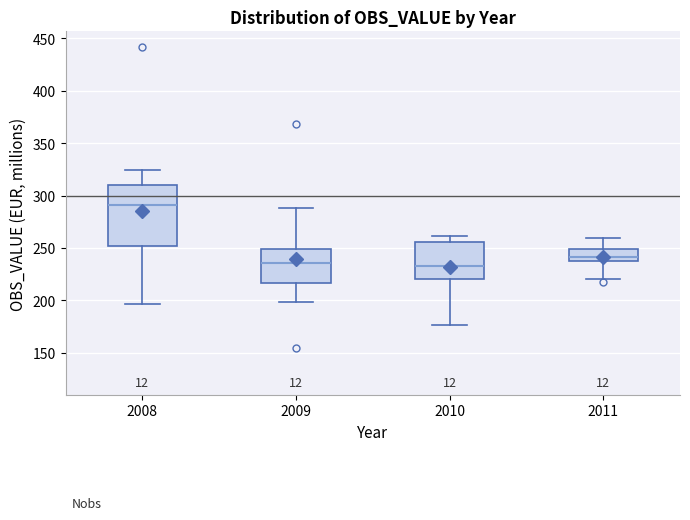

Which box has the highest median line?

2008